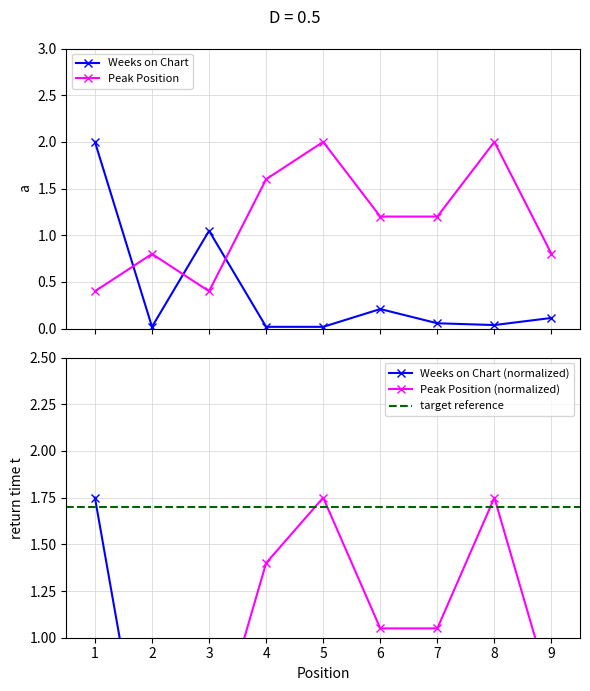

Between 5 and 3, which is larger?

3